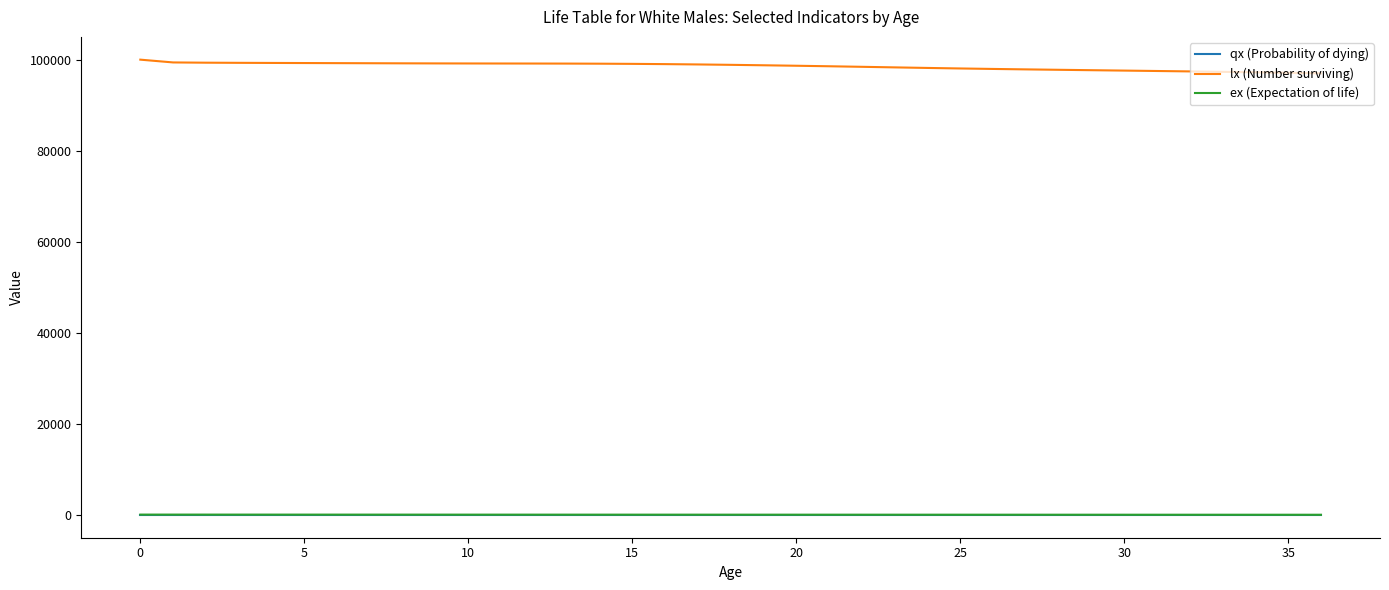

What is the sum of all lx (Number surviving) values?

3646400.6